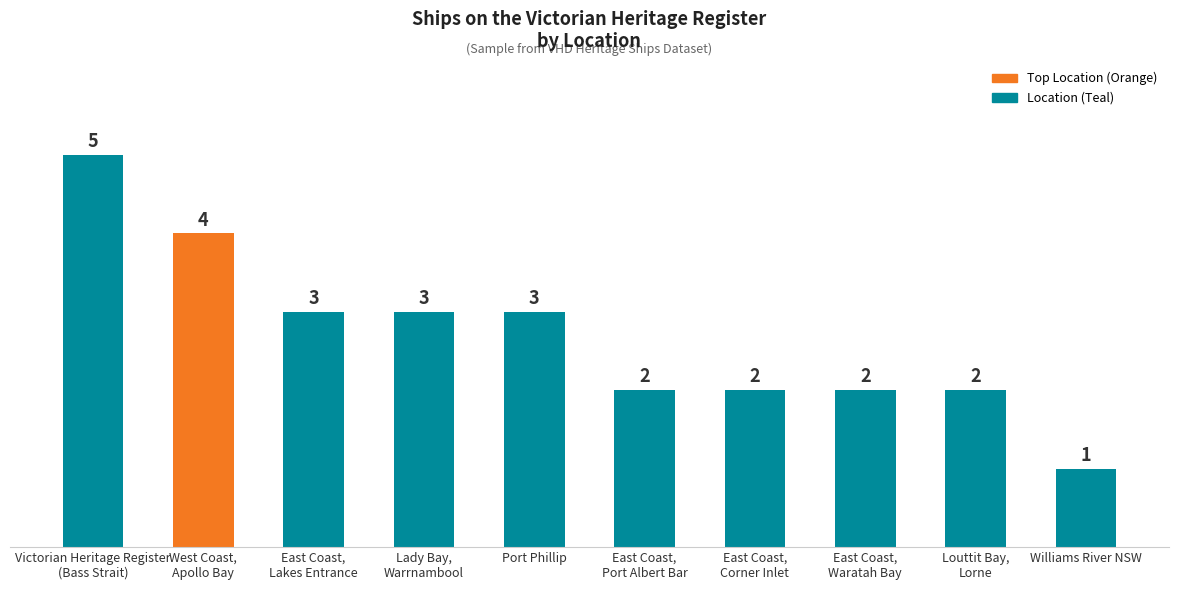

What is the value of the 8th bar from the left?

2